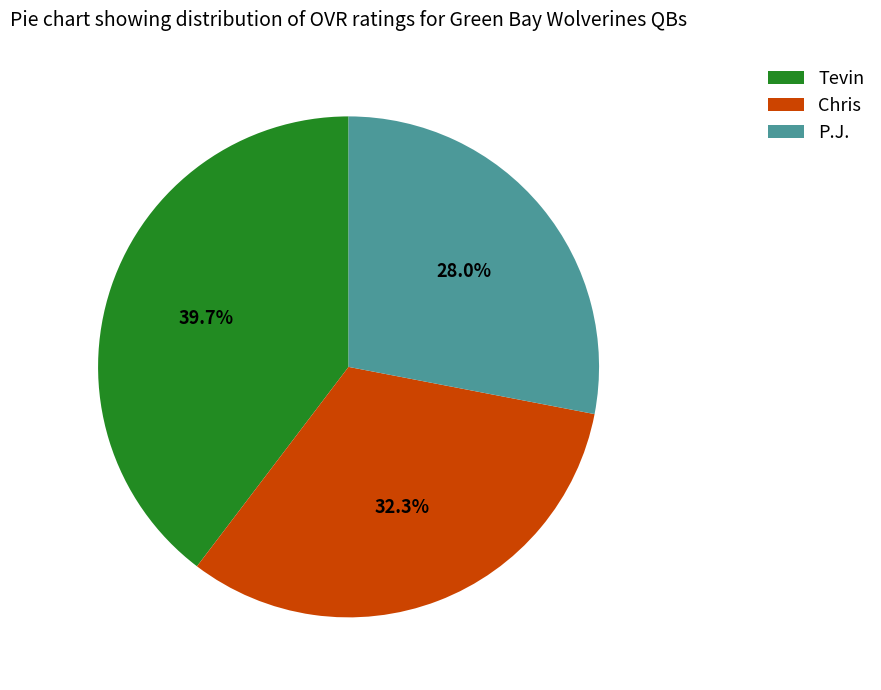

The Chris slice represents 42% of the pie. True or false?

False